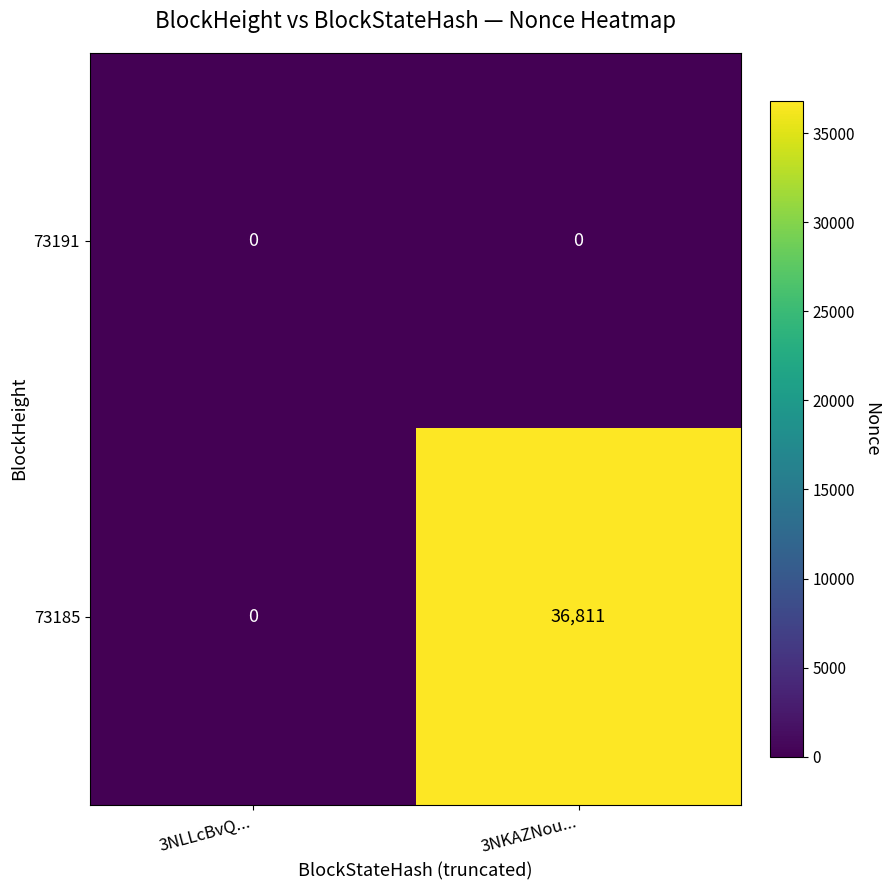

Which category has the highest value across all series?

3NKAZNou...